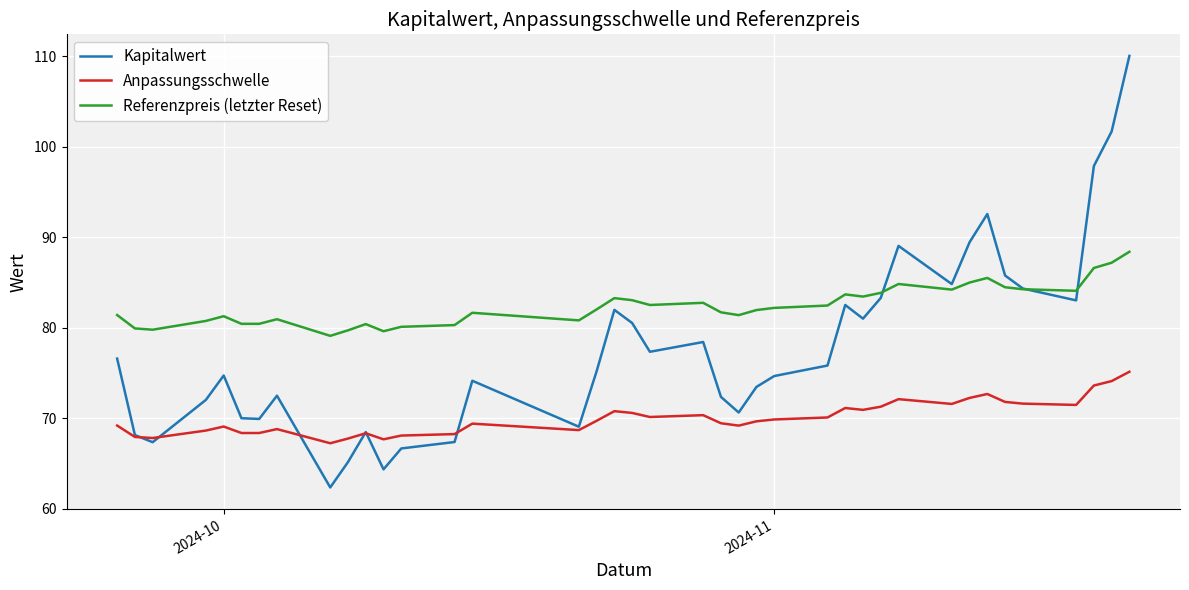

Rank the series by their maximum value, from lowest to highest.

Anpassungsschwelle, Referenzpreis (letzter Reset), Kapitalwert